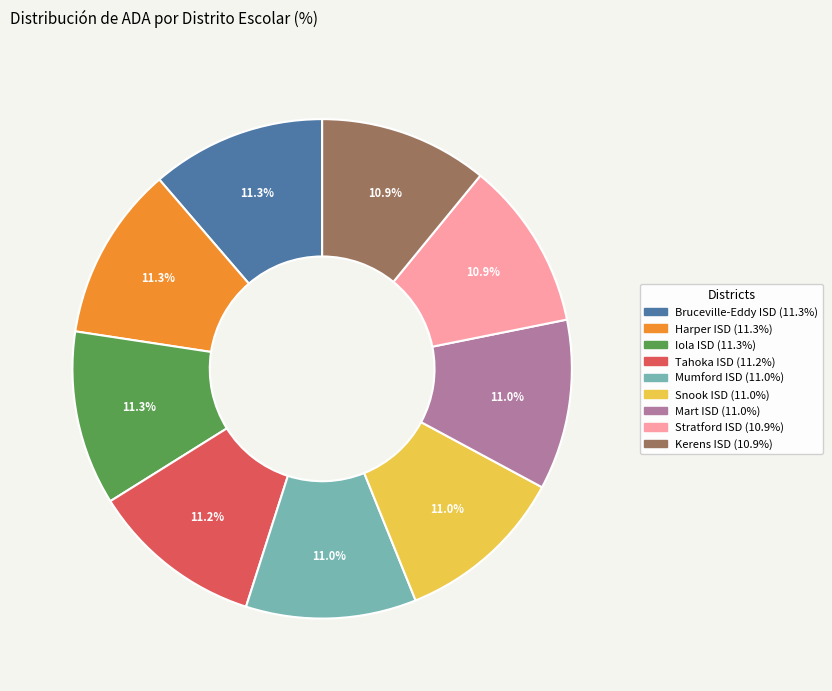

Does any single category account for the majority?

No